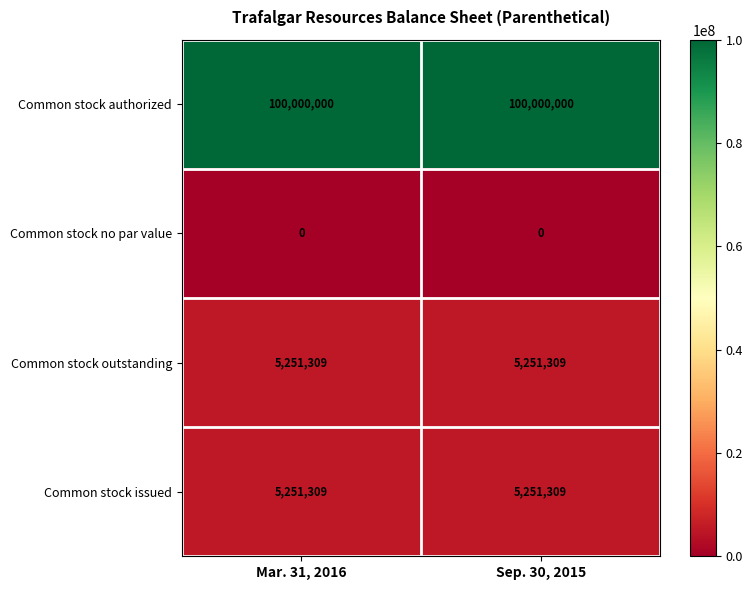

Count the number of data series in this chart.

4